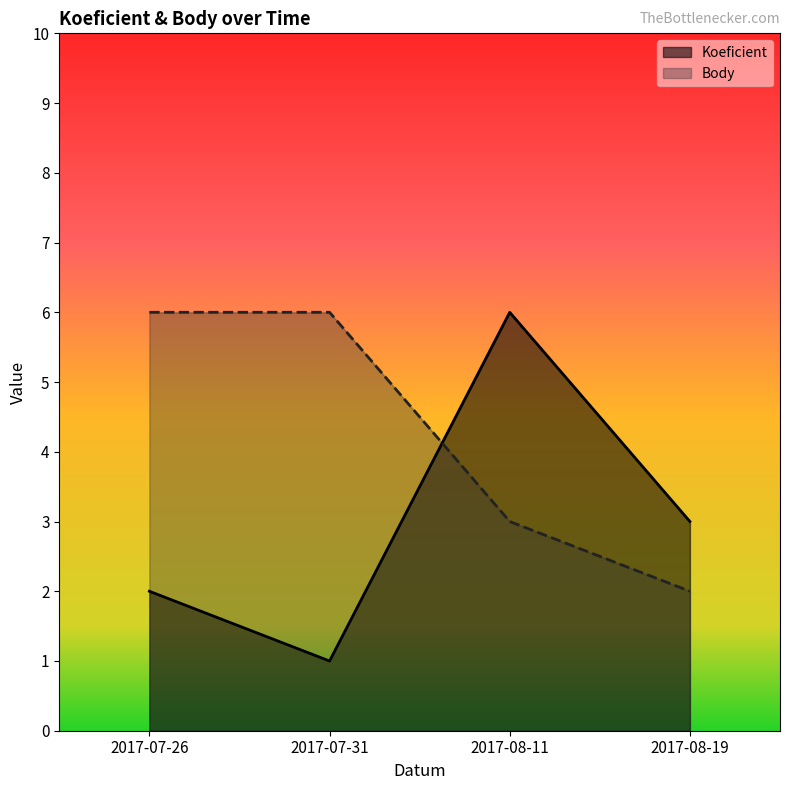

How many times do Koeficient and Body cross each other?

1